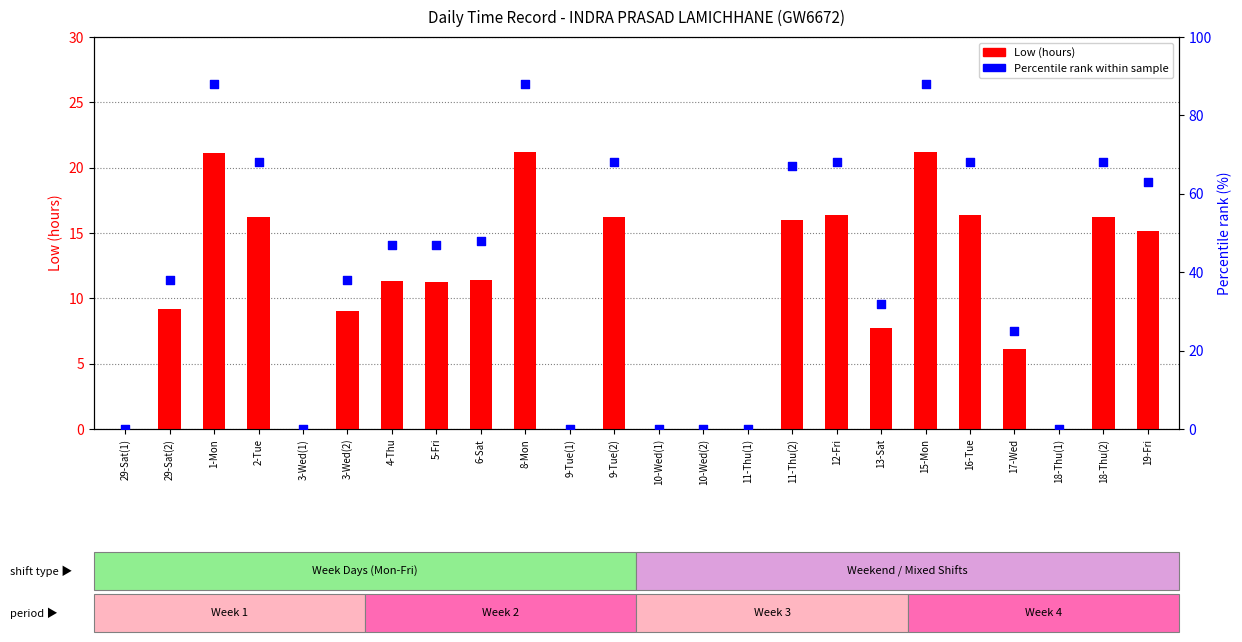

What is the total value across all series at 4-Thu?

58.3